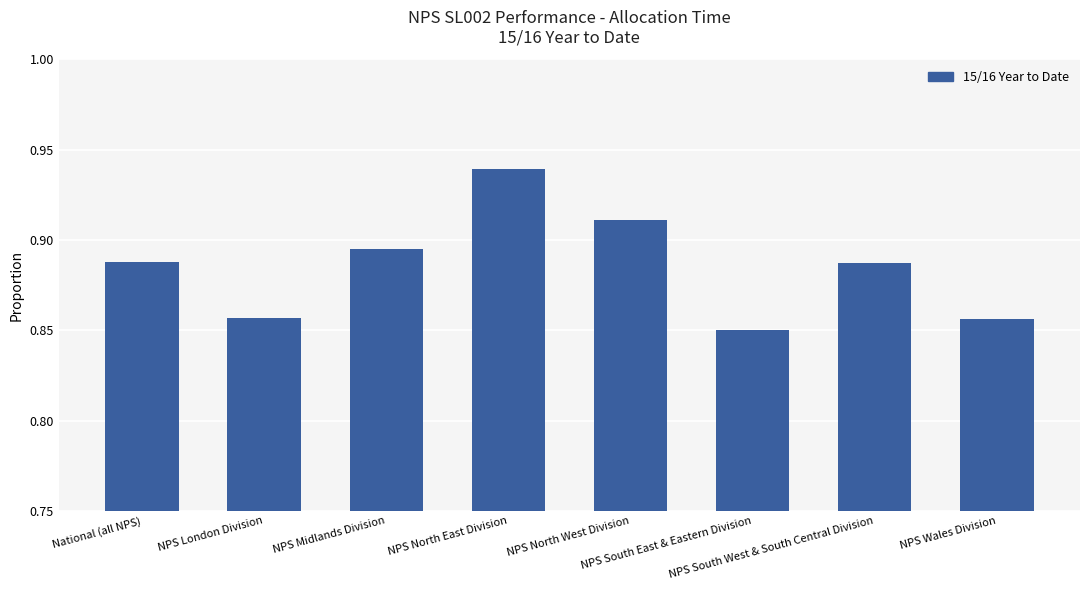

What is the label of the 6th bar from the right?

NPS Midlands Division